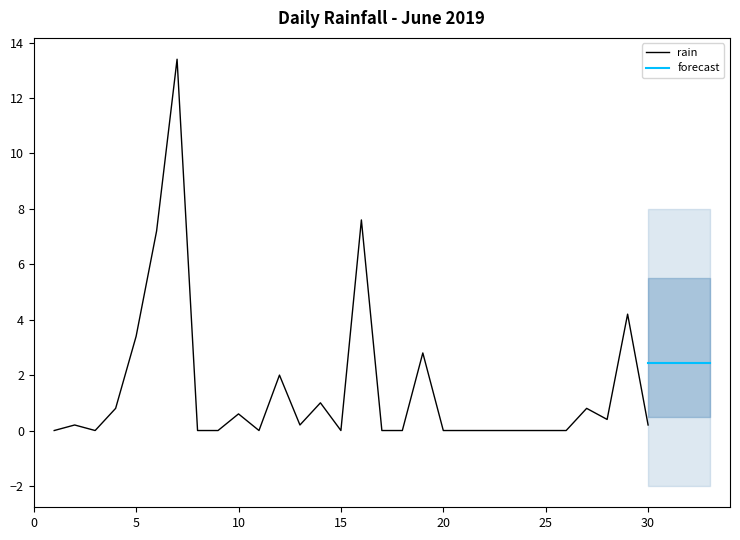

True or false: the data has more than 2 interior local peaks.

True